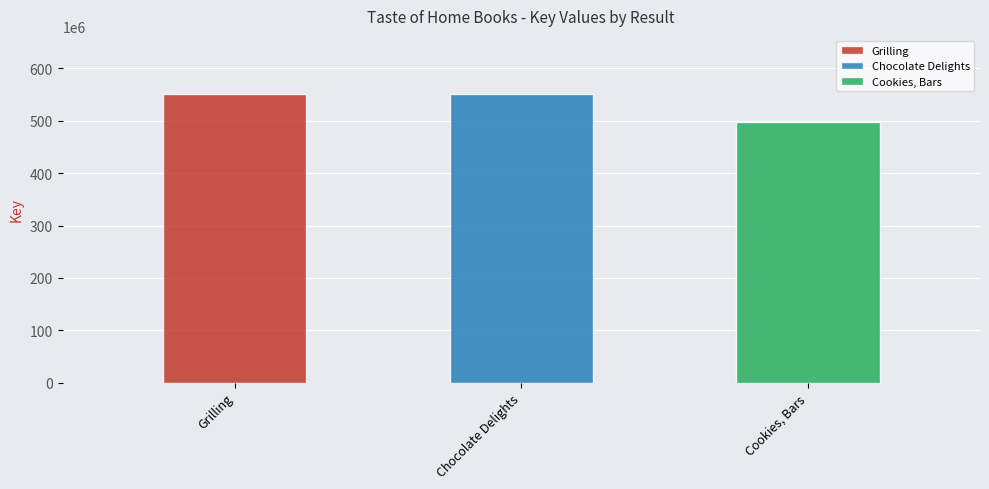

What is the difference between the maximum and minimum values?

54082871